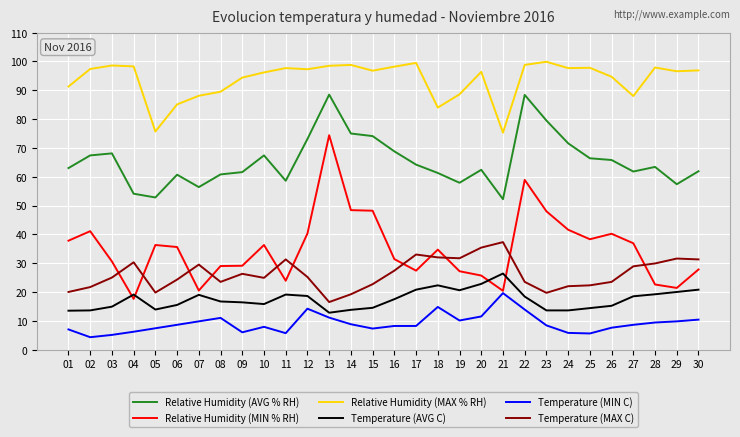

List the series in order of their peak value, lowest first.

Temperature (MIN C), Temperature (AVG C), Temperature (MAX C), Relative Humidity (MIN % RH), Relative Humidity (AVG % RH), Relative Humidity (MAX % RH)